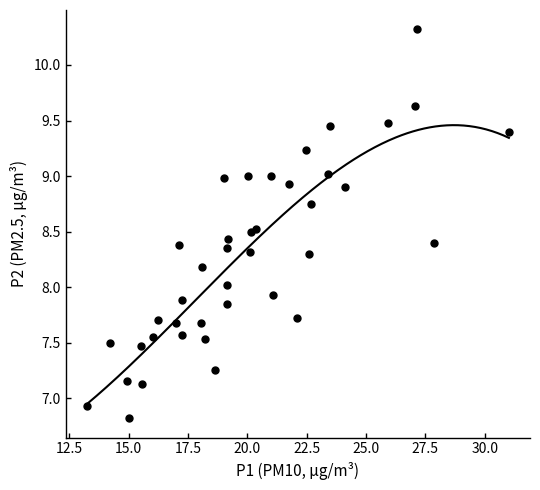

What is the range of X values (max minus min)?

17.8